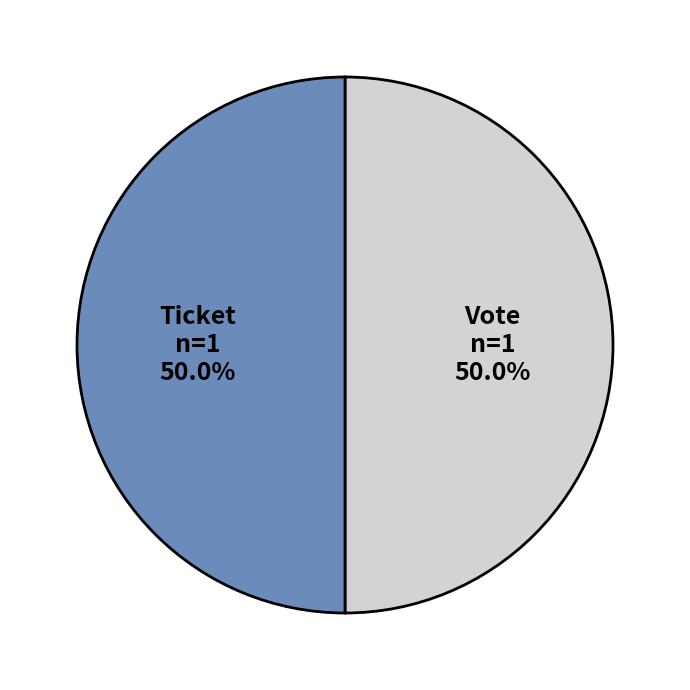

True or false: Vote accounts for 85% of the total.

False